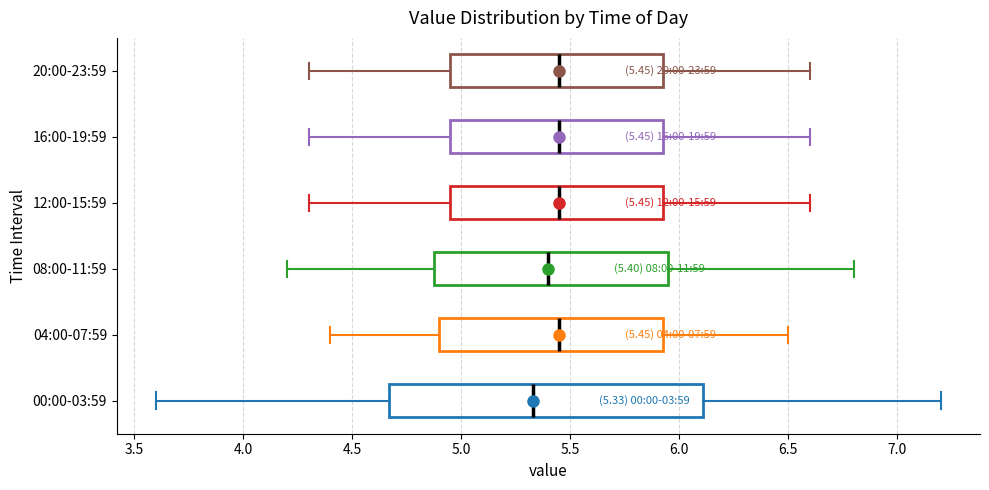

Which box is the widest, from its left edge to its right edge?

00:00-03:59